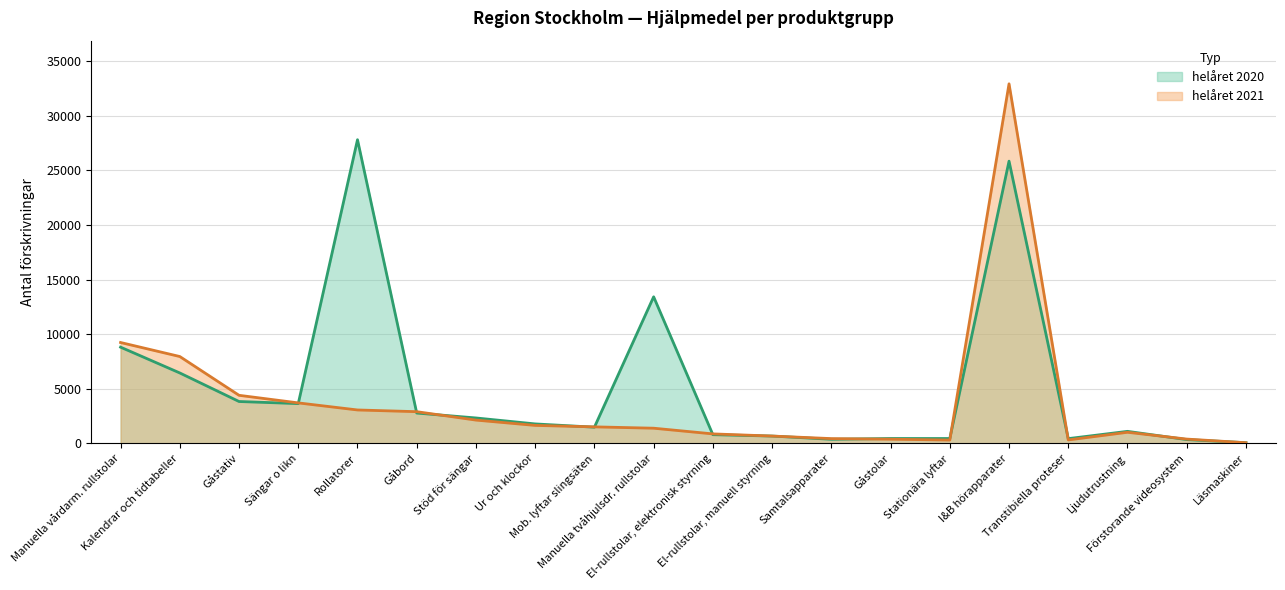

How many lines are shown in the chart?

2